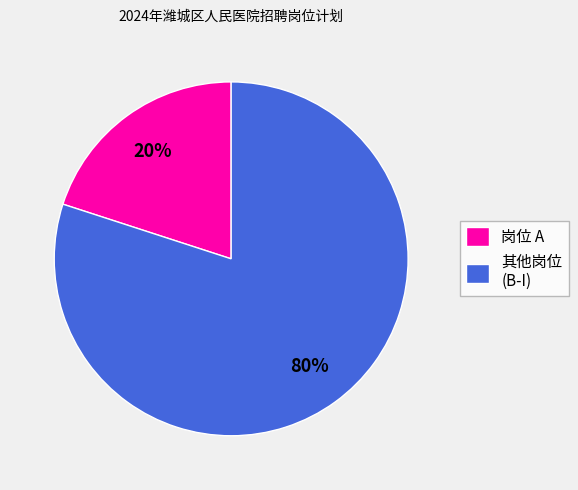

Is there any slice that represents more than half of the pie?

Yes